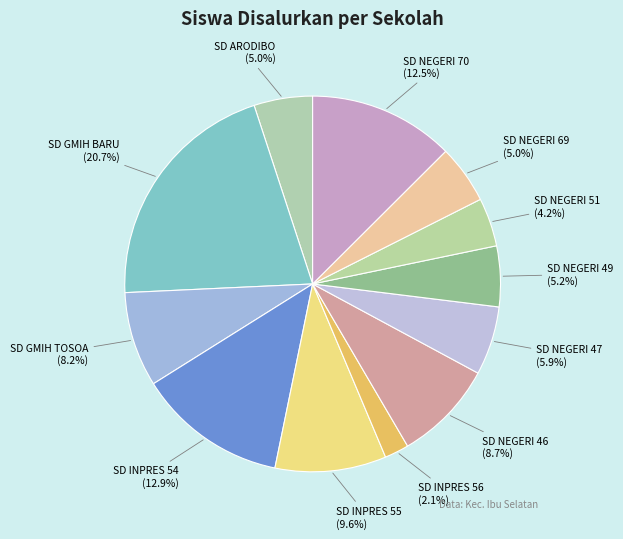

True or false: SD NEGERI 47 accounts for 6% of the total.

True